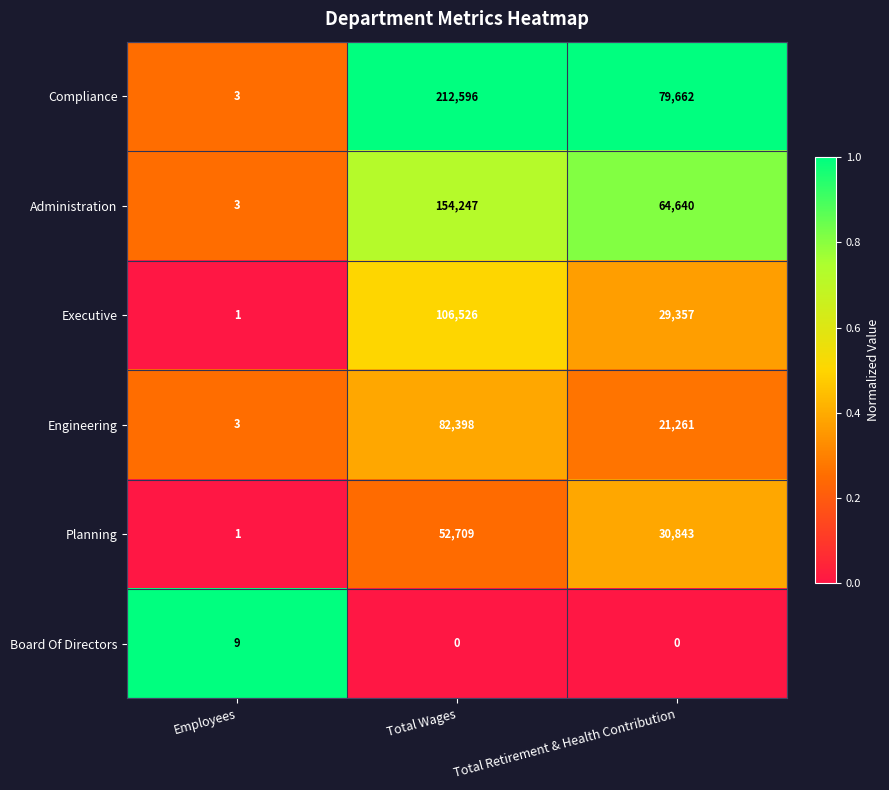

What is the average value of the Administration series?

72963